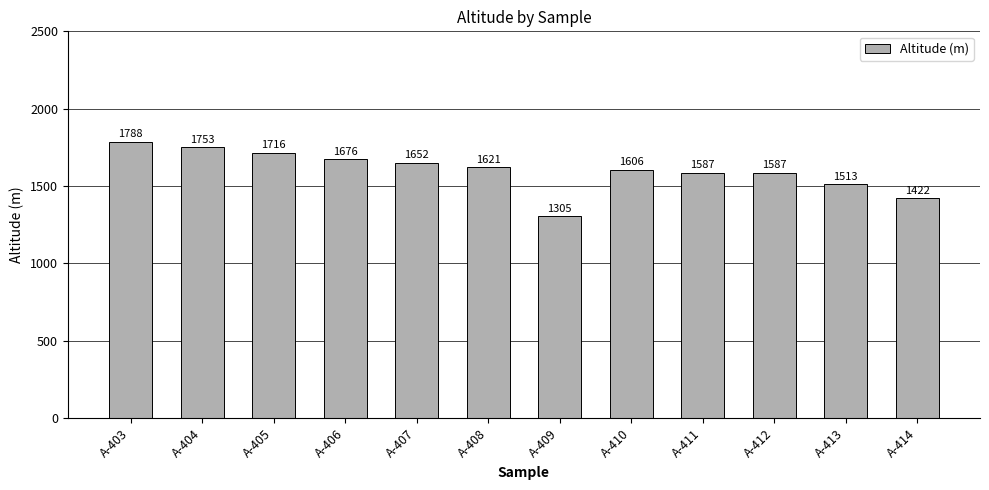

How many values are below 1621?

6